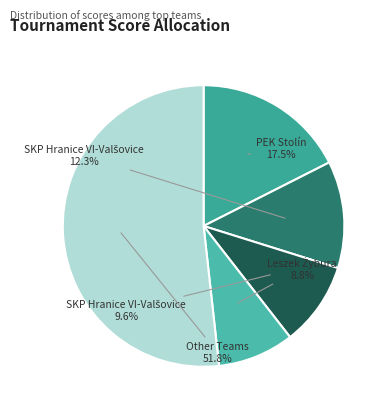

To the nearest percent, what is the average slice percentage?

20%